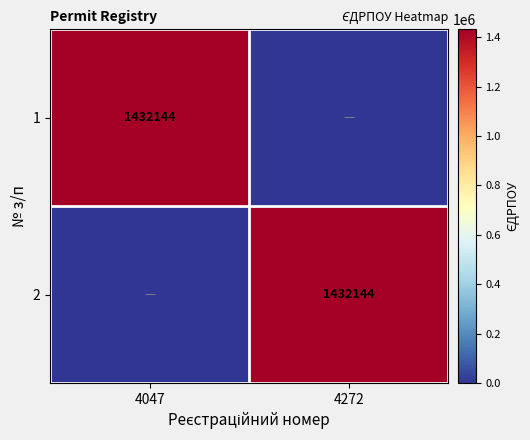

True or false: 2 has a value of 1432144 at 4272.

True